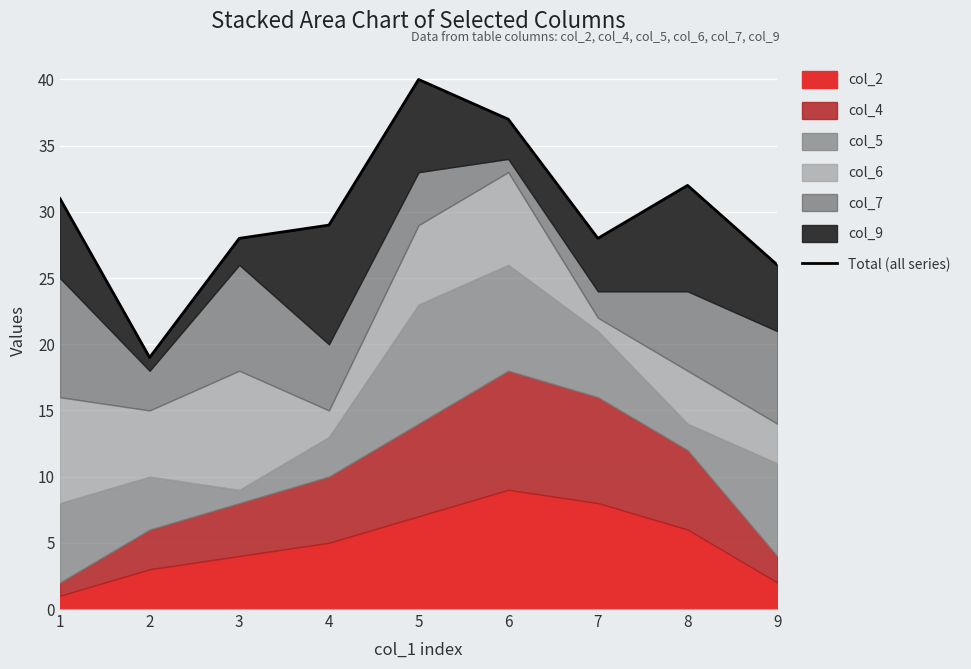

What is the difference between the second highest and second lowest values?

11